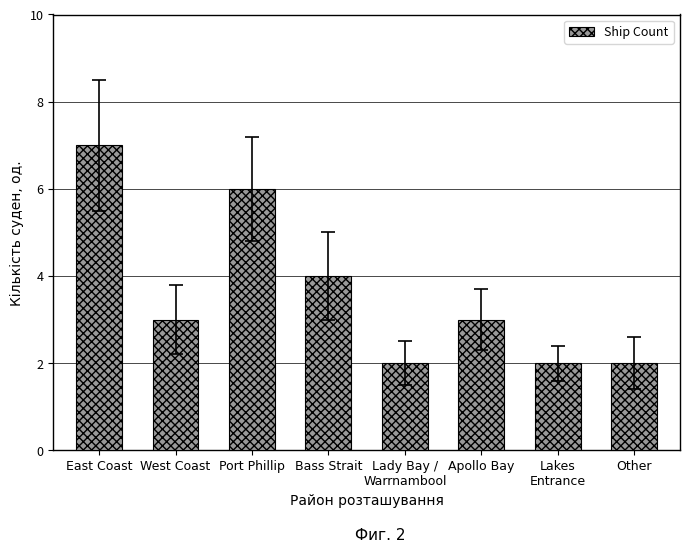

What is the ratio of the value at Other to the value at Apollo Bay?

0.7